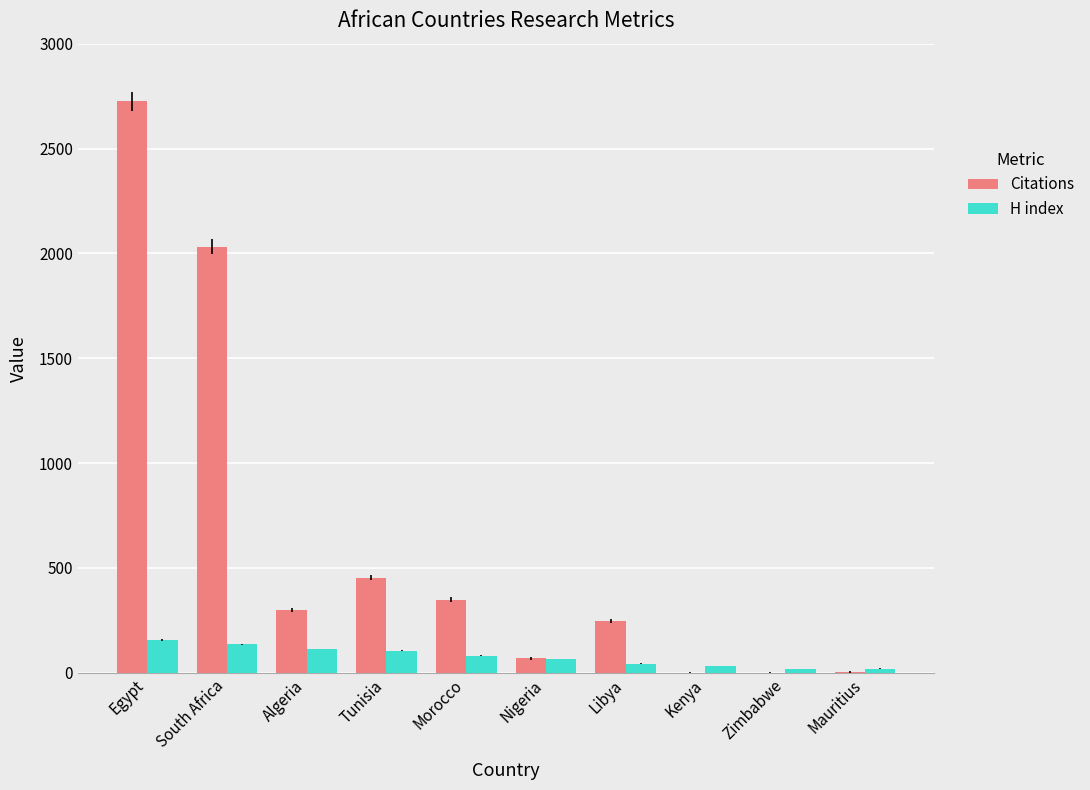

Is the value of Citations at Morocco greater than the value of H index at Egypt?

Yes